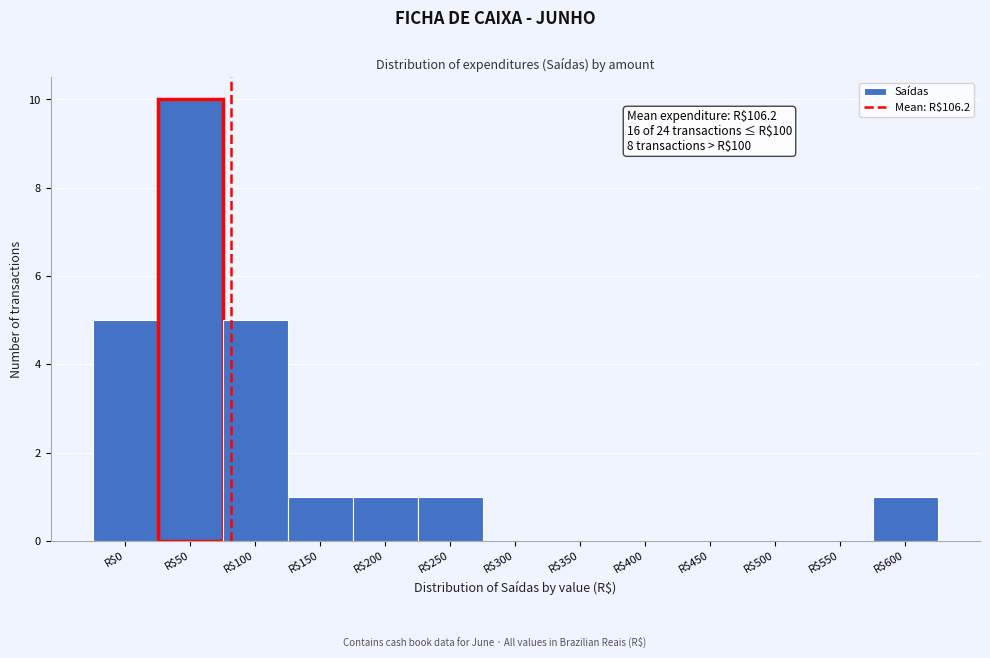

The chart shows a value of 5 at R$0. True or false?

True